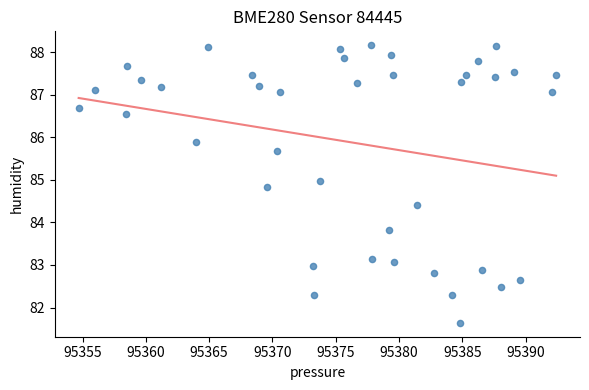

What Y value in the scatter plot is closest to 84?

83.8